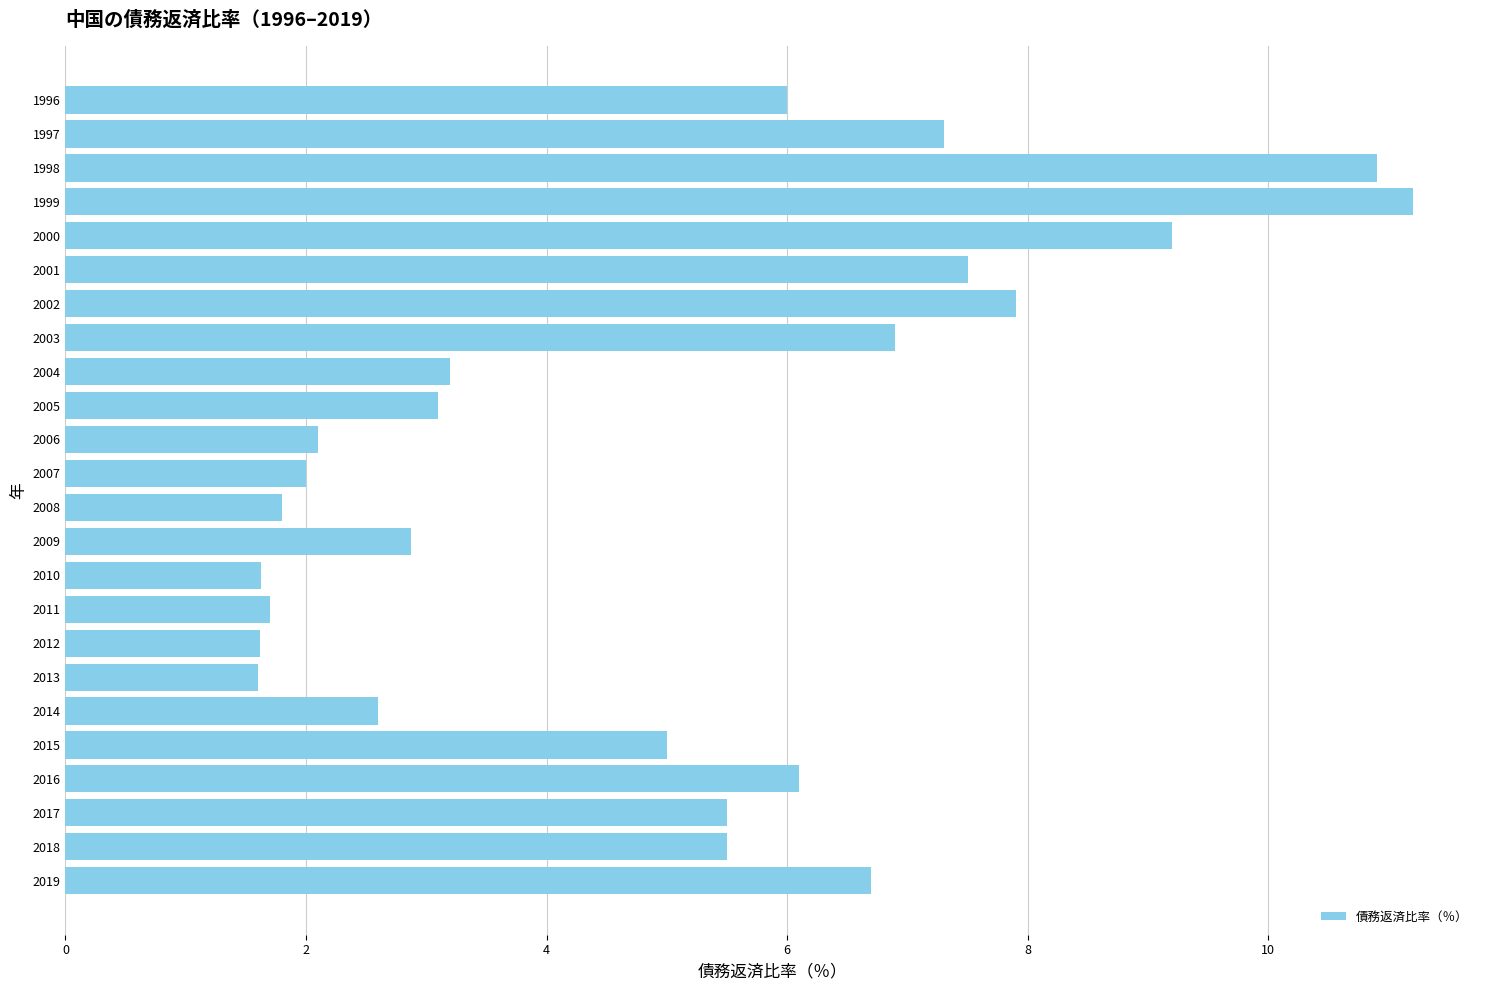

Between 2019 and 2010, which is larger?

2019